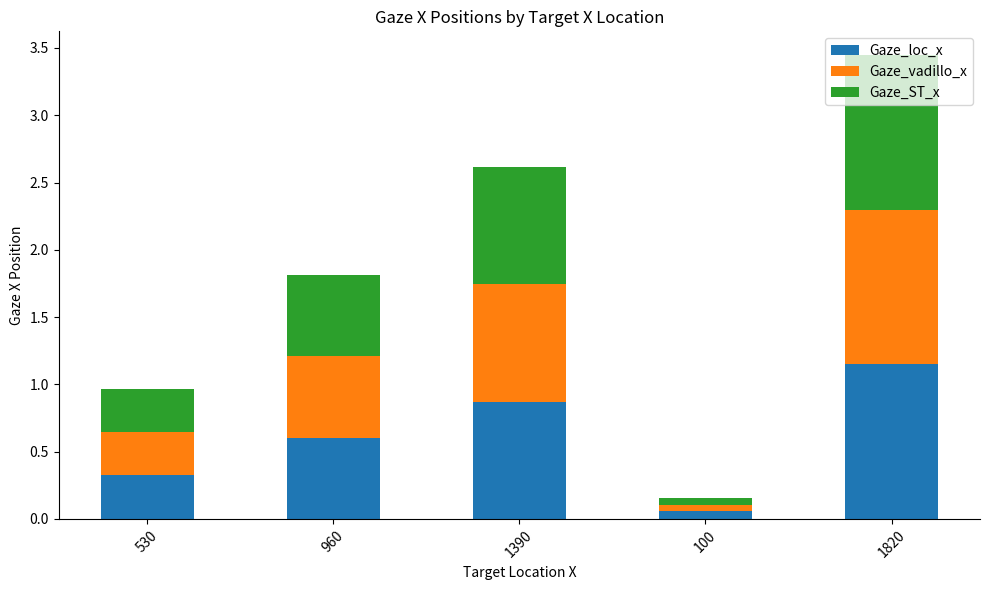

At which category is the sum across all series the highest?

1820